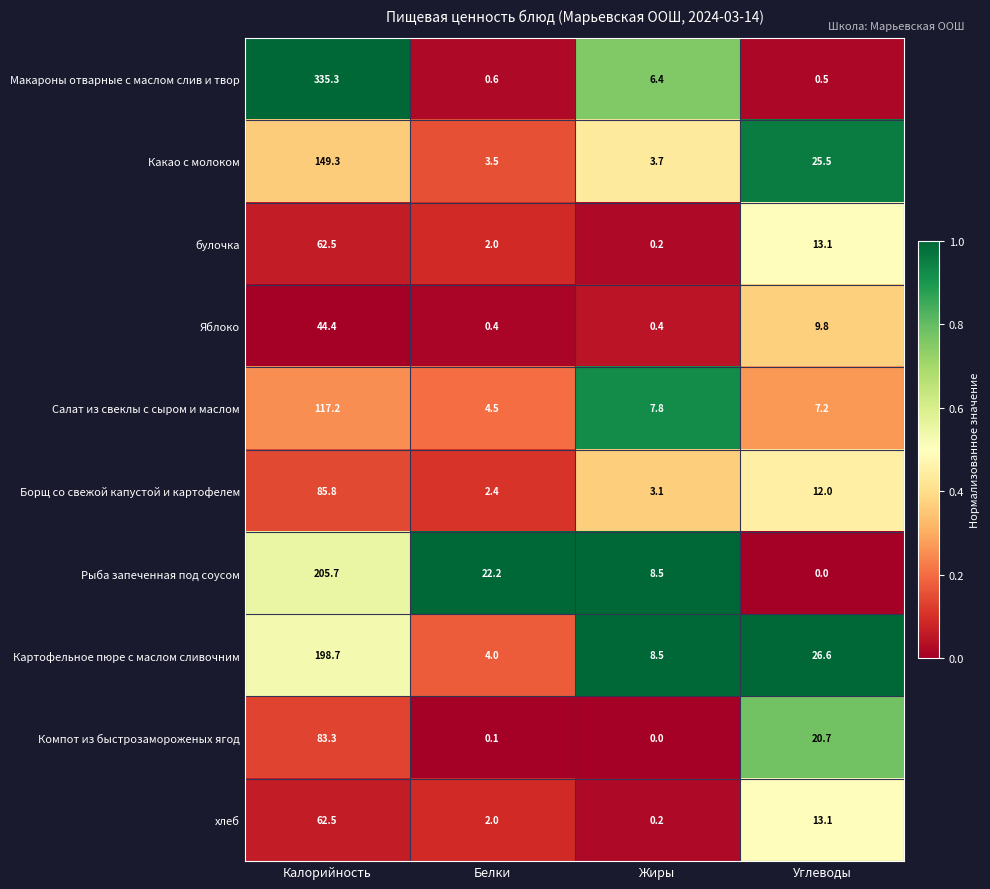

Between Белки and Углеводы, which series saw the biggest shift?

Картофельное пюре с маслом сливочним